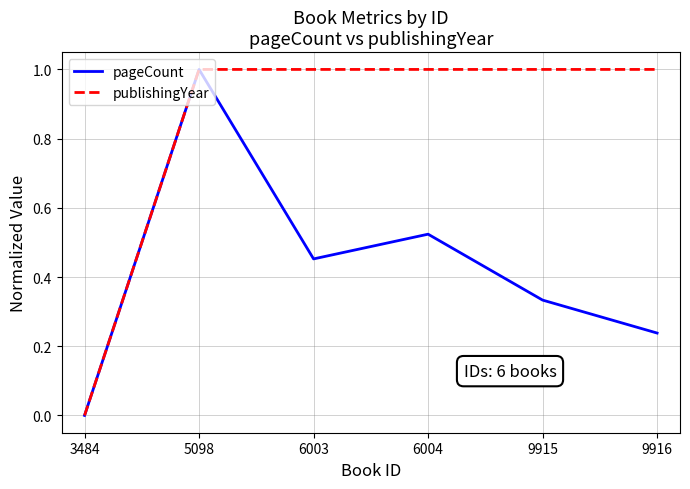

Is the value of pageCount at 9915 greater than the value of publishingYear at 6004?

No